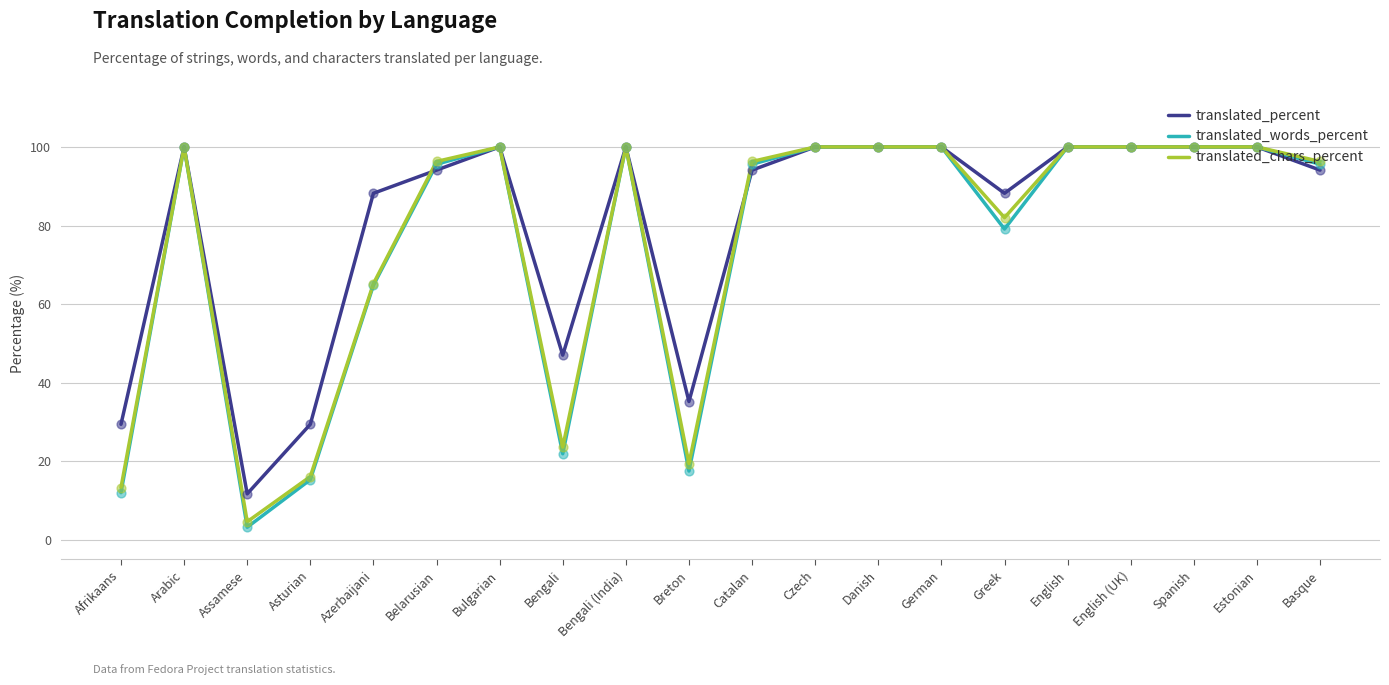

Is the value of translated_percent at Afrikaans greater than the value of translated_chars_percent at English?

No